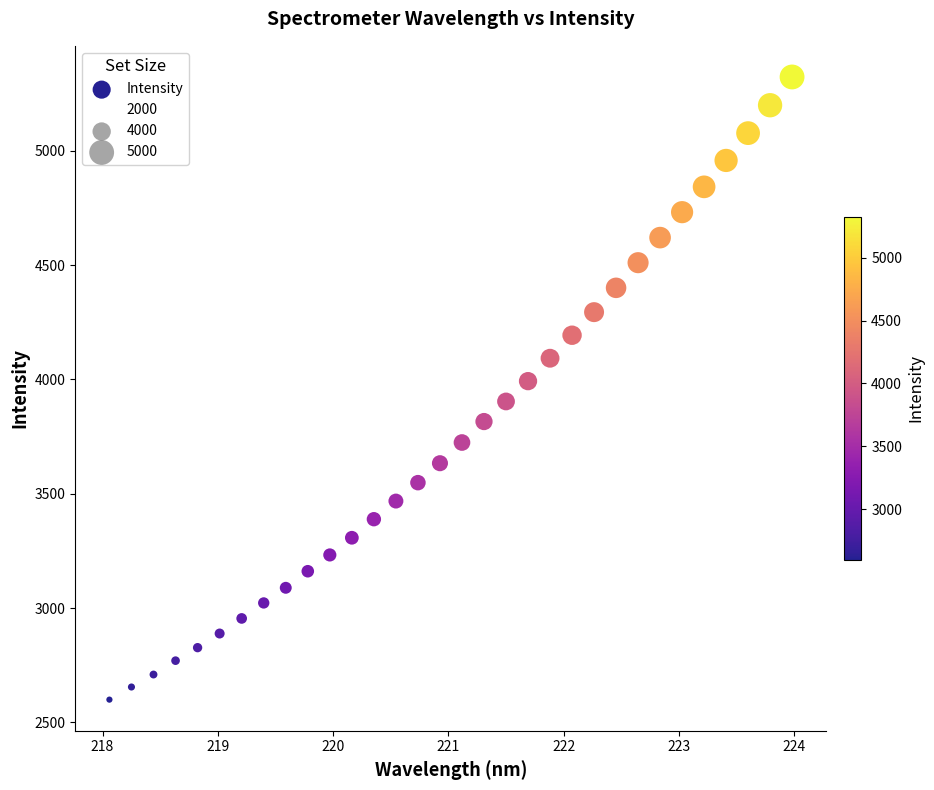

What is the range of Y values (max minus min)?

2723.6